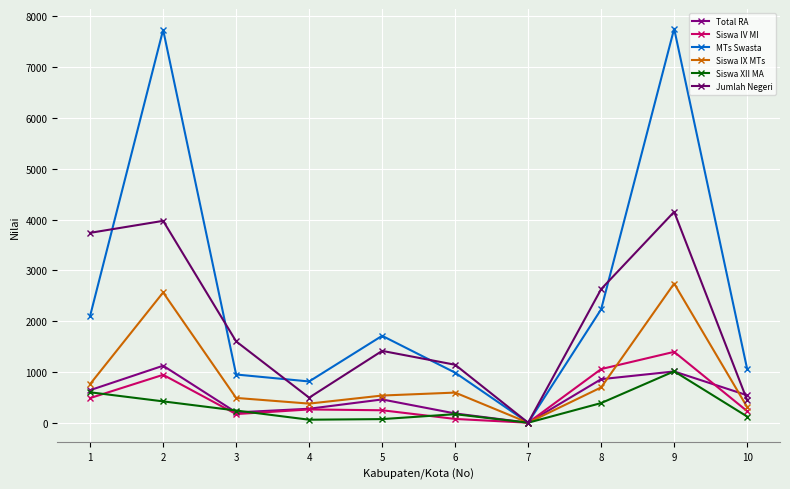

What is the difference between the highest and lowest values at 1?

3253